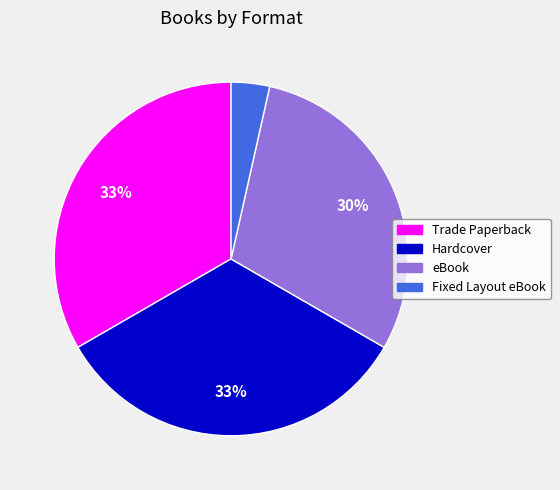

The Hardcover slice represents 33% of the pie. True or false?

True